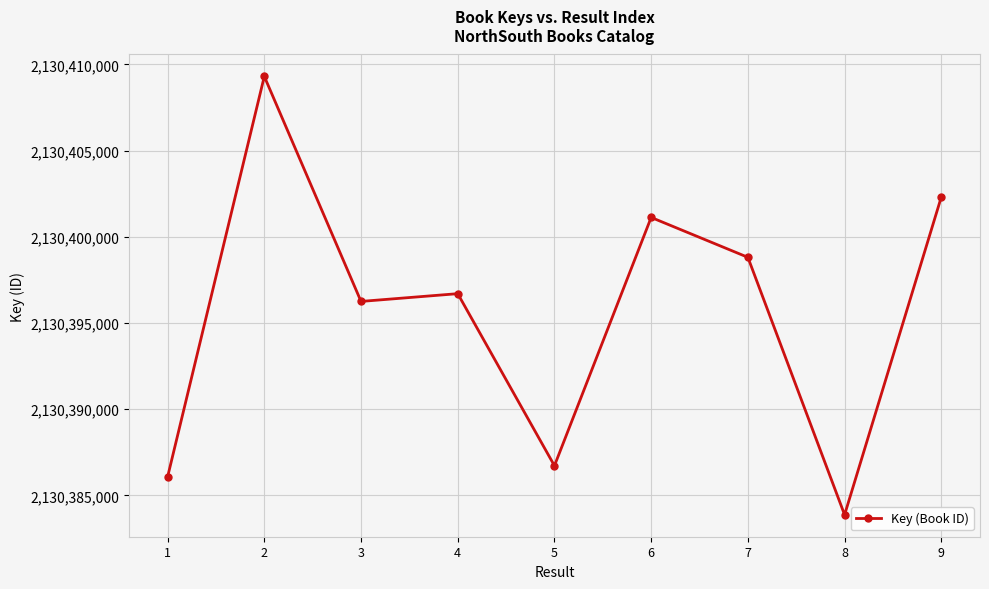

What is the change in value from 5 to 8?

-2846